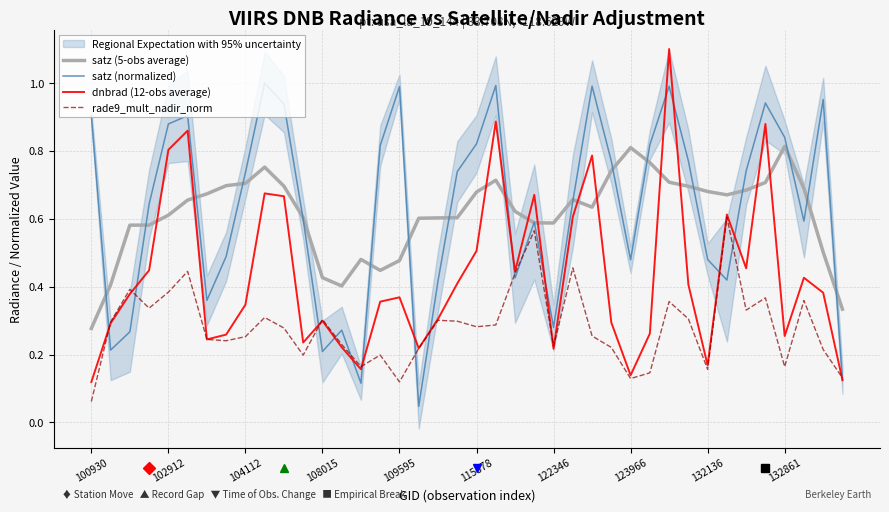

What are all the series names shown in the legend?

satz (5-obs average), satz (normalized), dnbrad (12-obs average), rade9_mult_nadir_norm